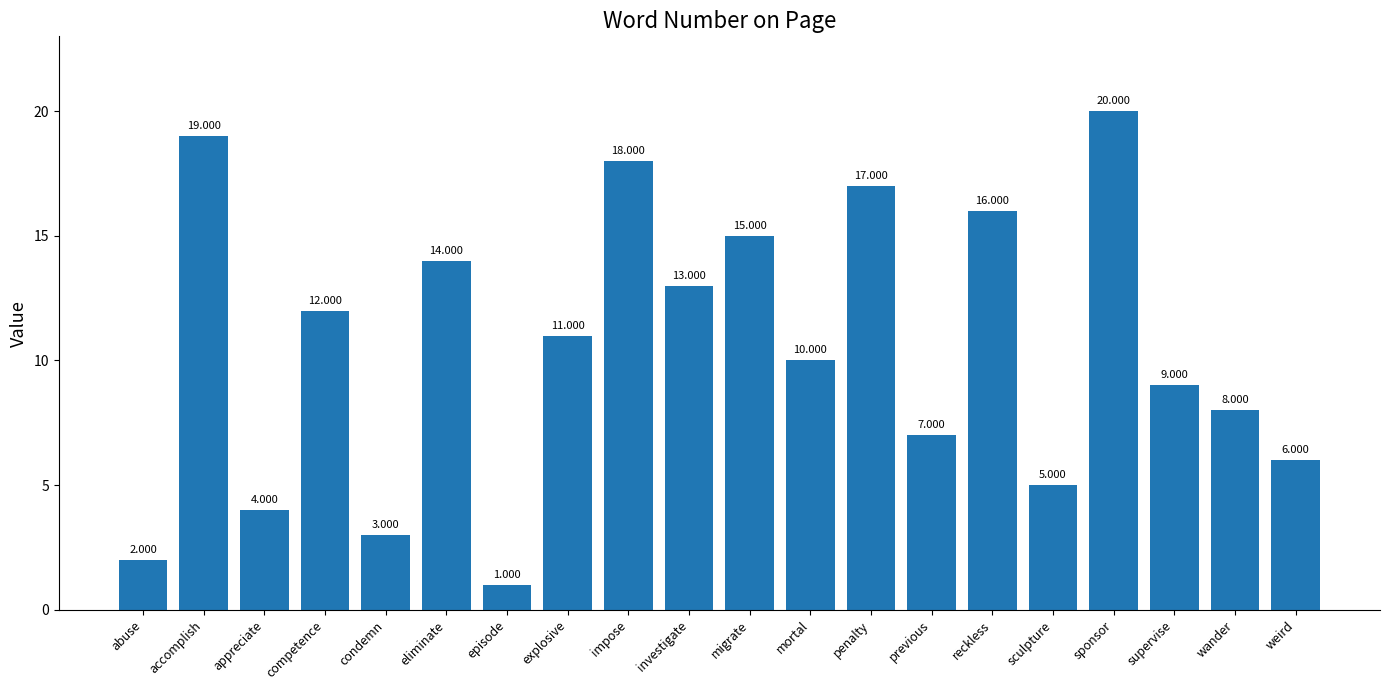

Between condemn and eliminate, which is larger?

eliminate